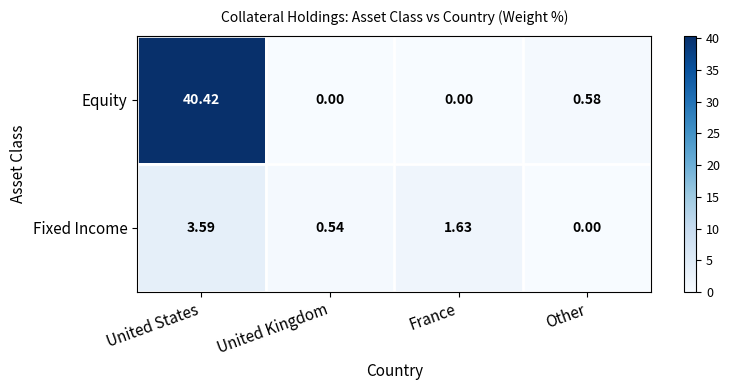

List the series in order of their overall mean, lowest first.

Fixed Income, Equity